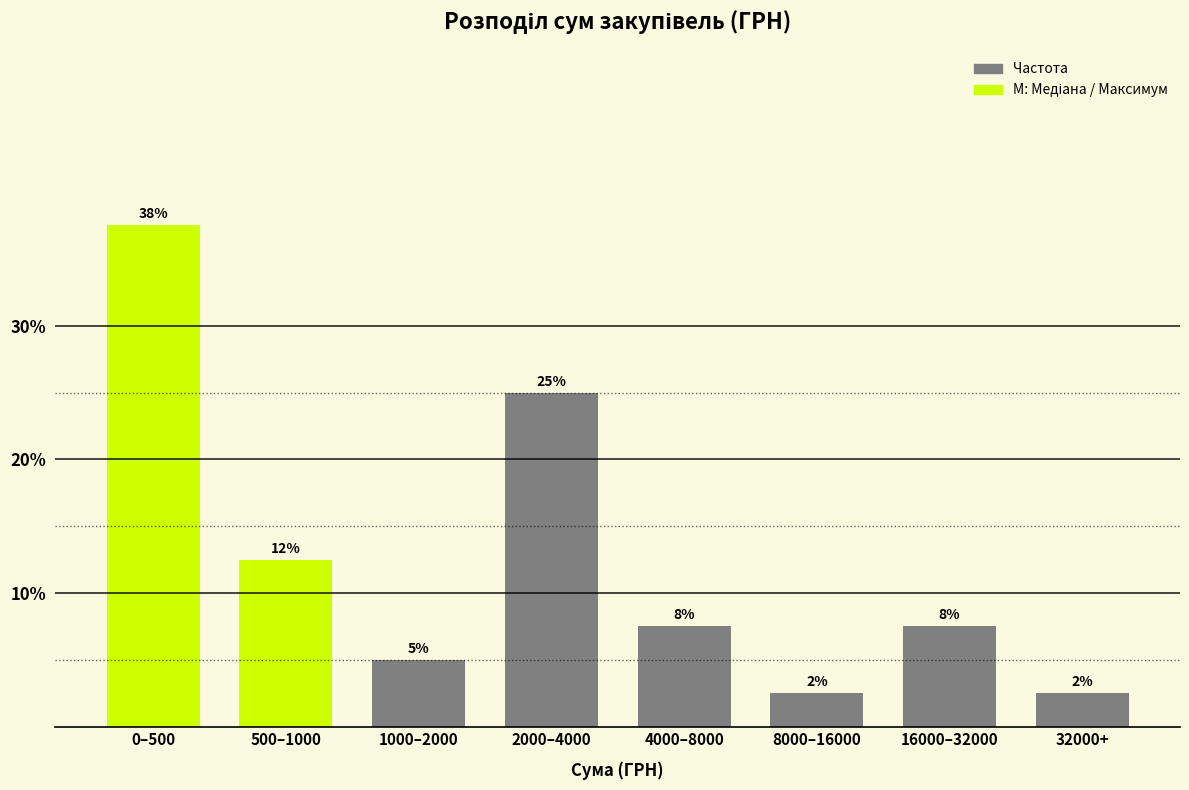

How many bars are there in total?

8